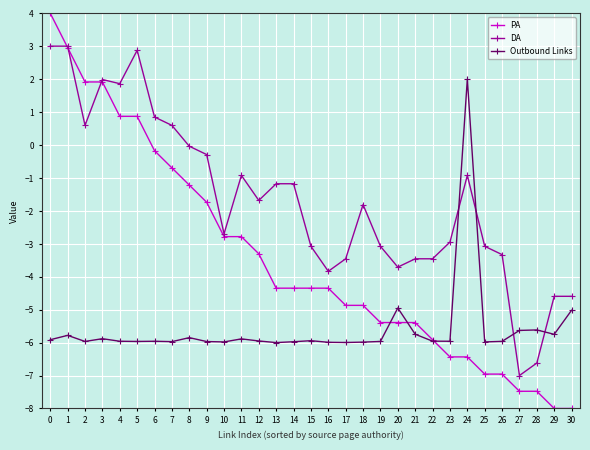

Between 15 and 22, which series saw the biggest shift?

PA